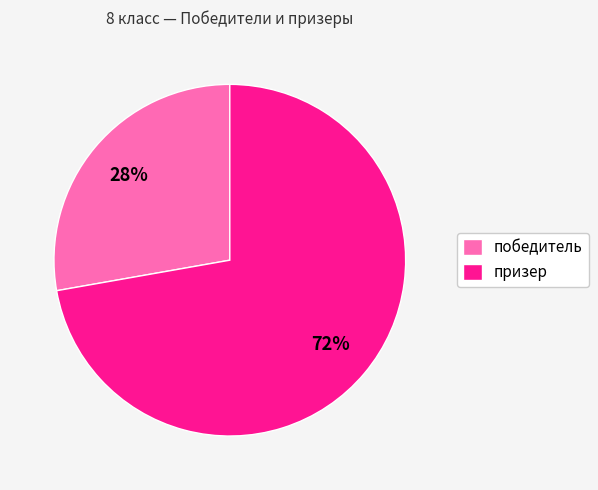

Is the sum of победитель and призер greater than half?

Yes